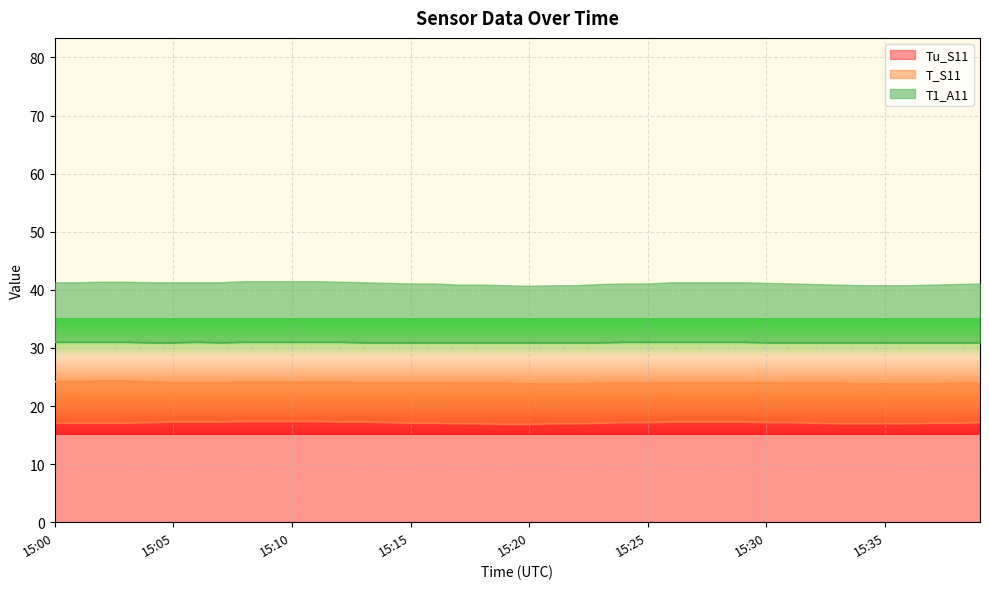

Is it true that T1_A11 equals 31.0 at 15:06?

True